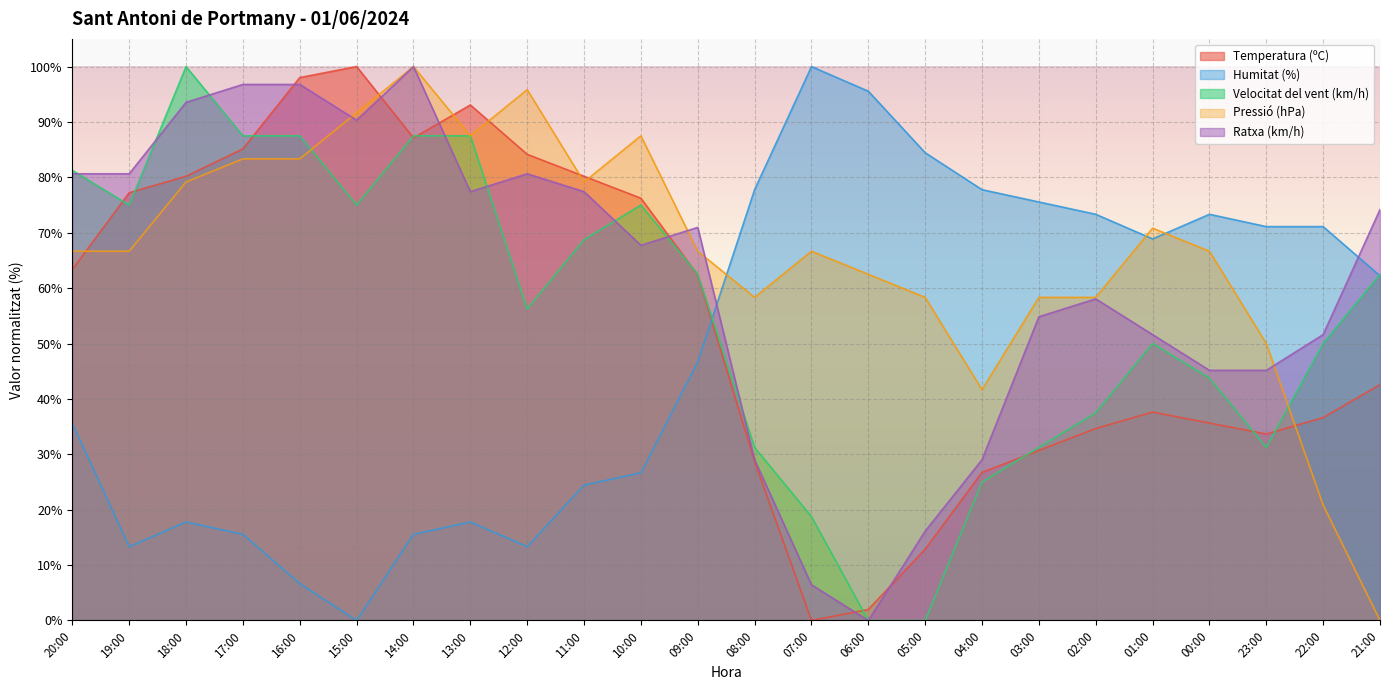

What is the approximate value of Temperatura (ºC) at 16:00?

98.0